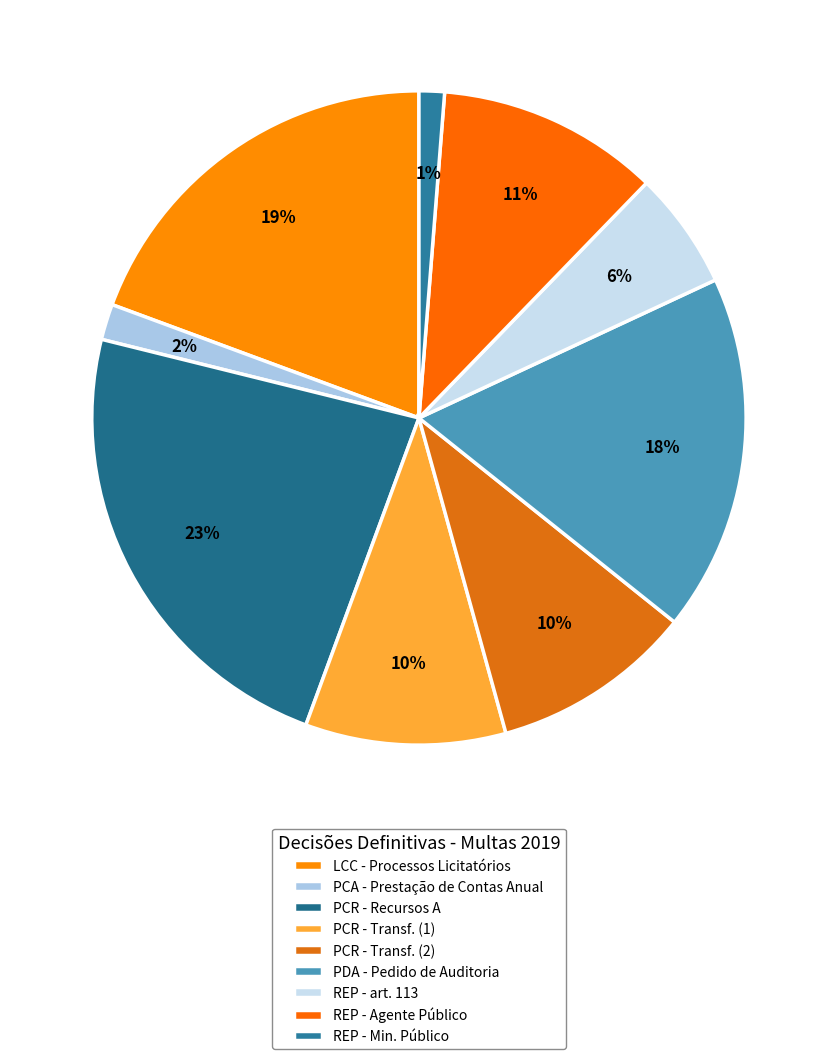

How many segments does this pie chart have?

9